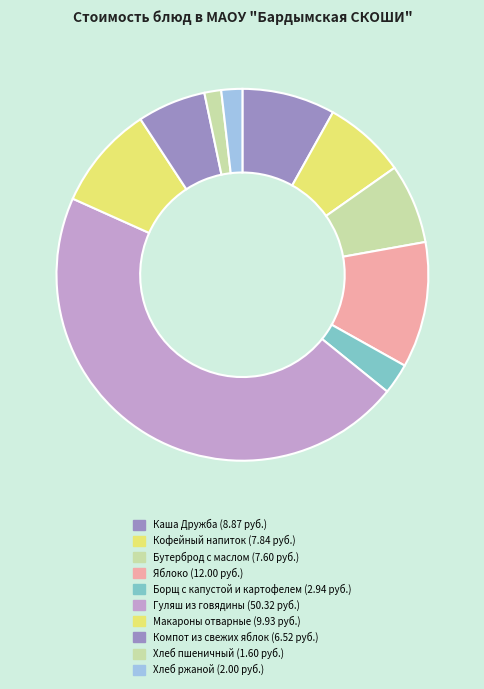

Is Хлеб пшеничный the majority of the pie?

No